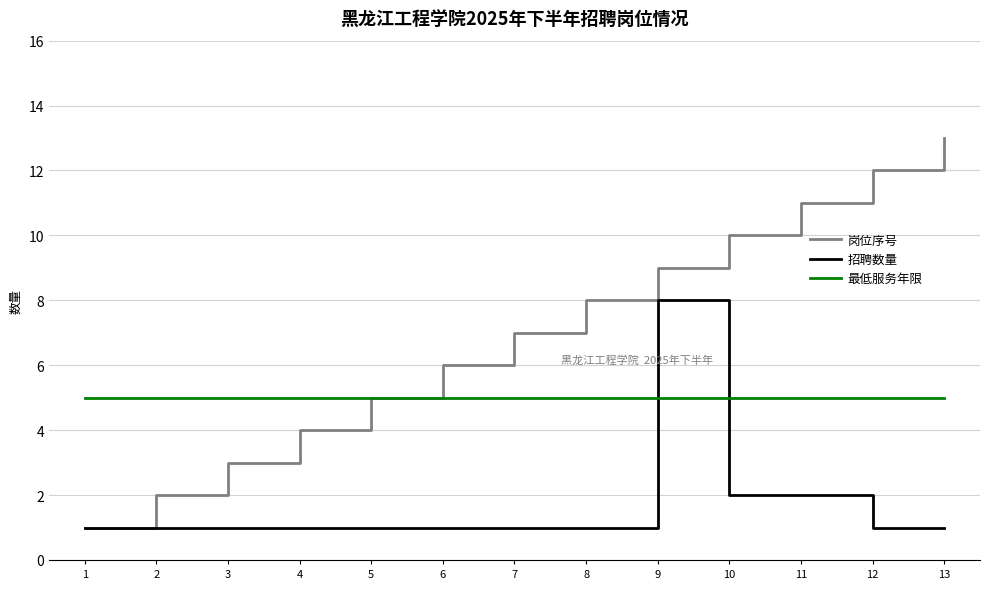

True or false: 最低服务年限 has a value of 5 at 5.

True